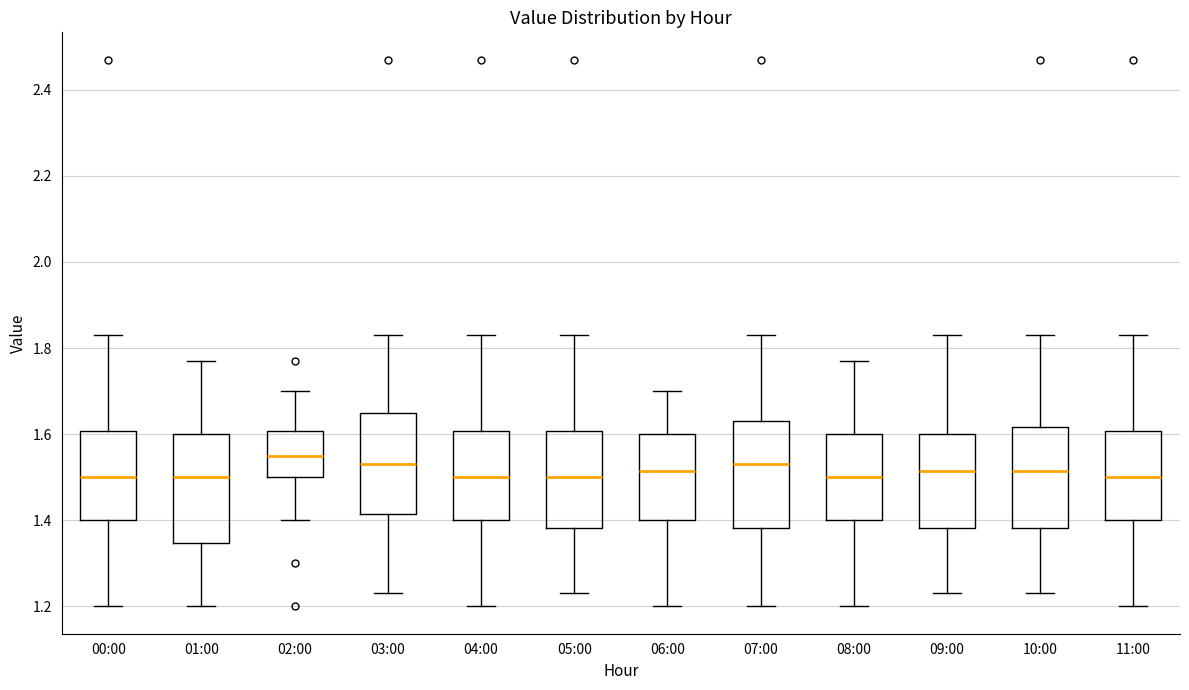

Which box's median line is the highest?

02:00